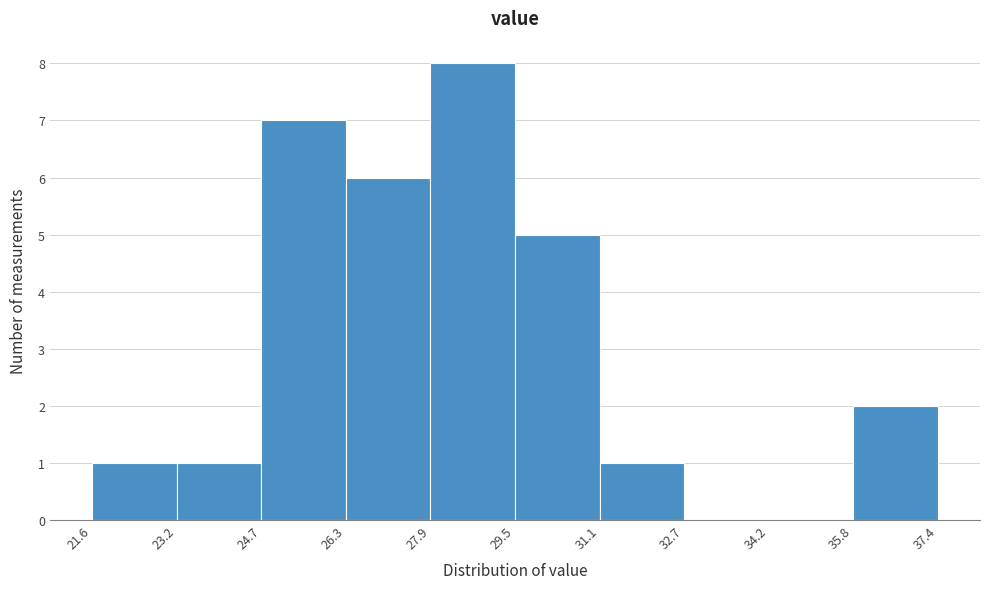

Reading left to right, list every bar in this chart as the range it spans on the x-axis followed by its height. The values are not printed on the chart, so give them approximately, as read against the axis.

21.6 to 23.2: 1
23.2 to 24.7: 1
24.7 to 26.3: 7
26.3 to 27.9: 6
27.9 to 29.5: 8
29.5 to 31.1: 5
31.1 to 32.7: 1
32.7 to 34.2: 0
34.2 to 35.8: 0
35.8 to 37.4: 2